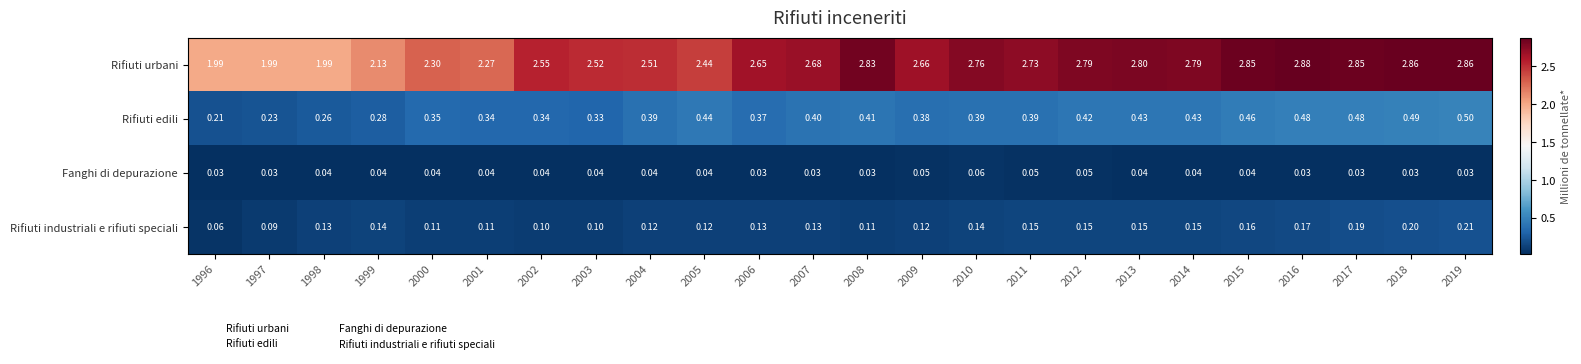

Which series has the widest spread of values?

Rifiuti urbani